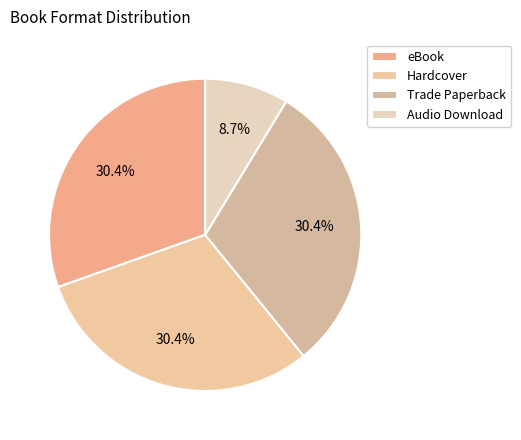

How many segments does this pie chart have?

4